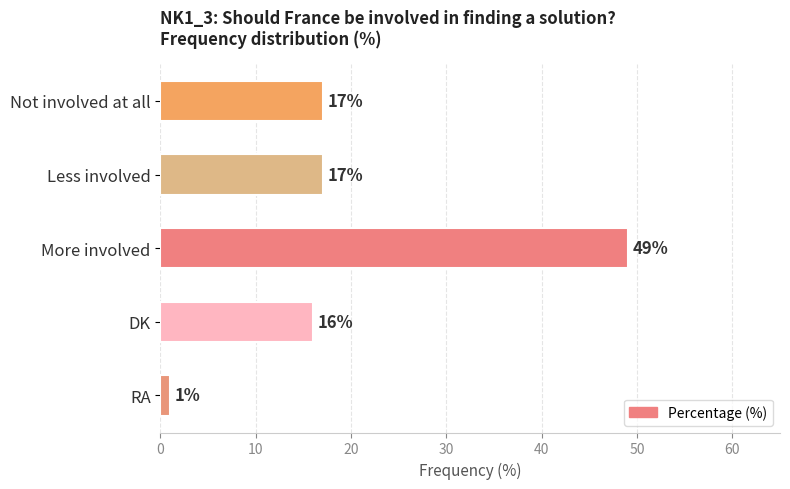

The value at More involved is 49. True or false?

True